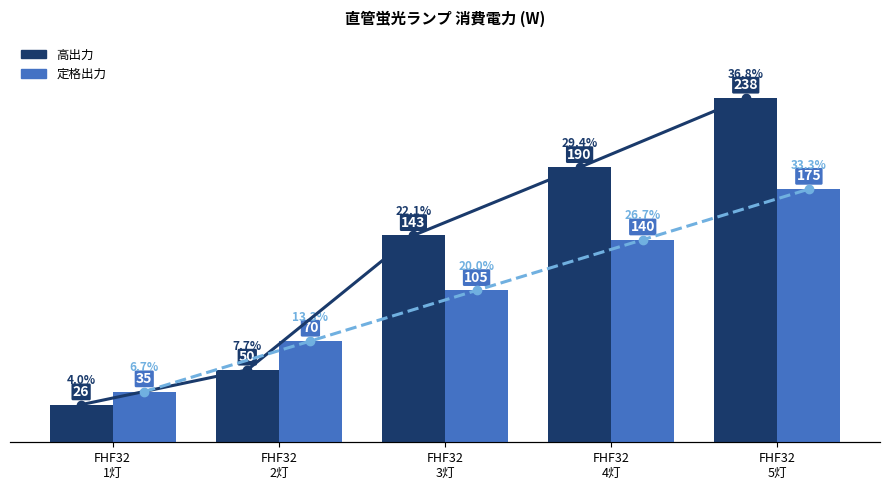

What is the sum of the 定格出力 values at FHF32
2灯 and FHF32
4灯?

210